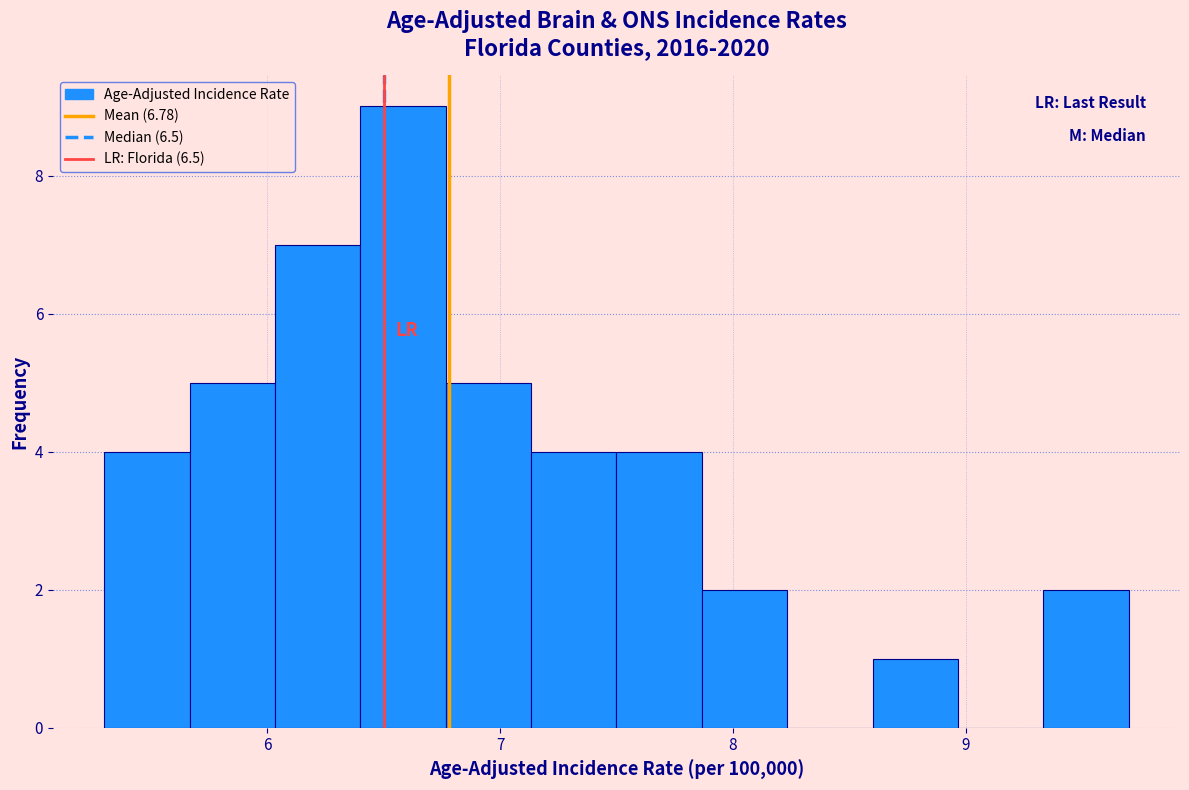

Read against the x-axis, roughly where is the centre of the tallest bar?

6.6